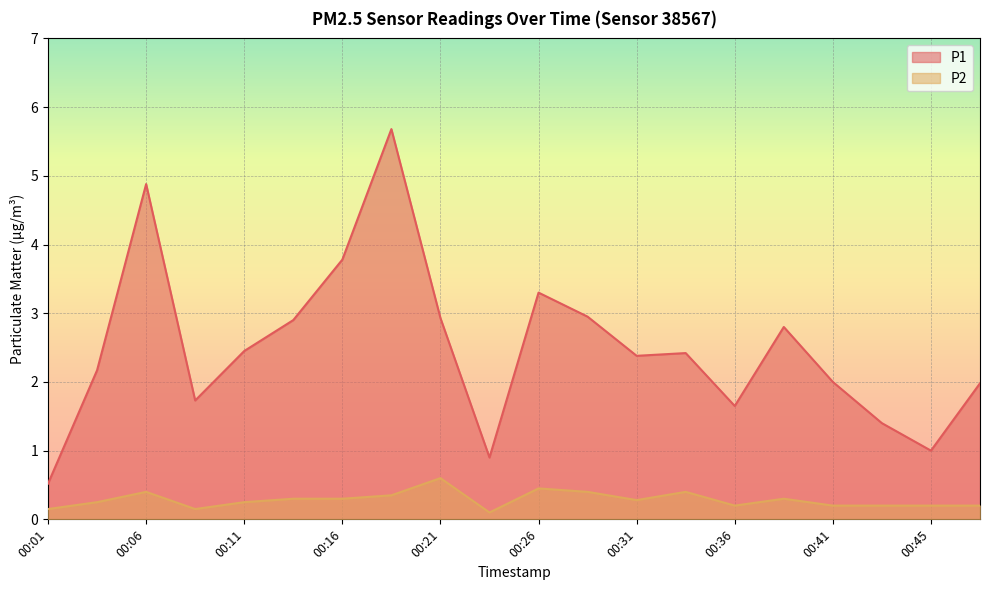

What is the minimum value shown in the chart?

0.1